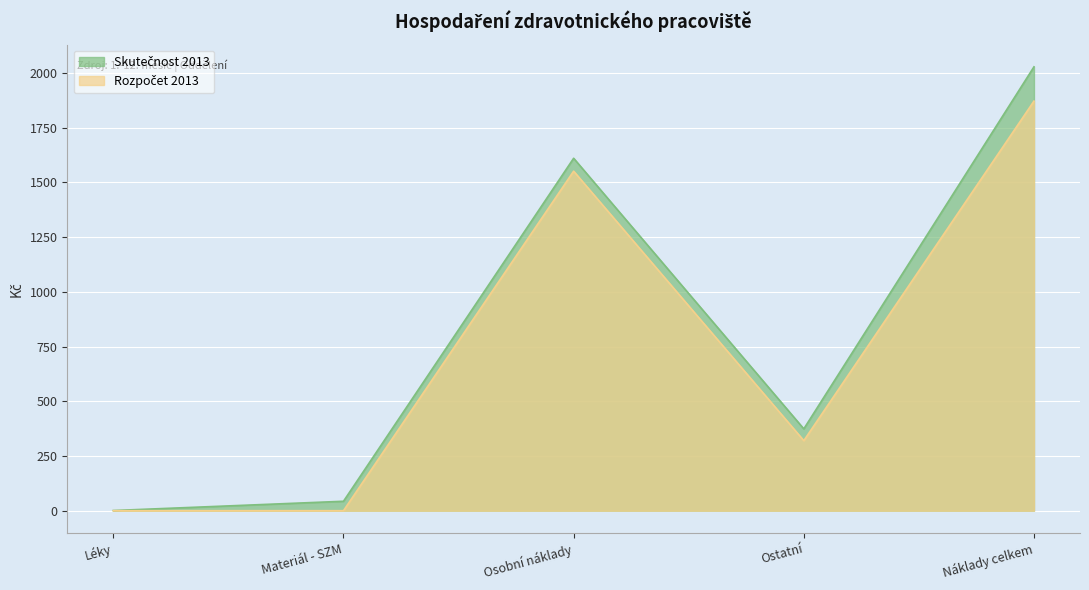

What is the label of the 2nd point from the right?

Ostatní